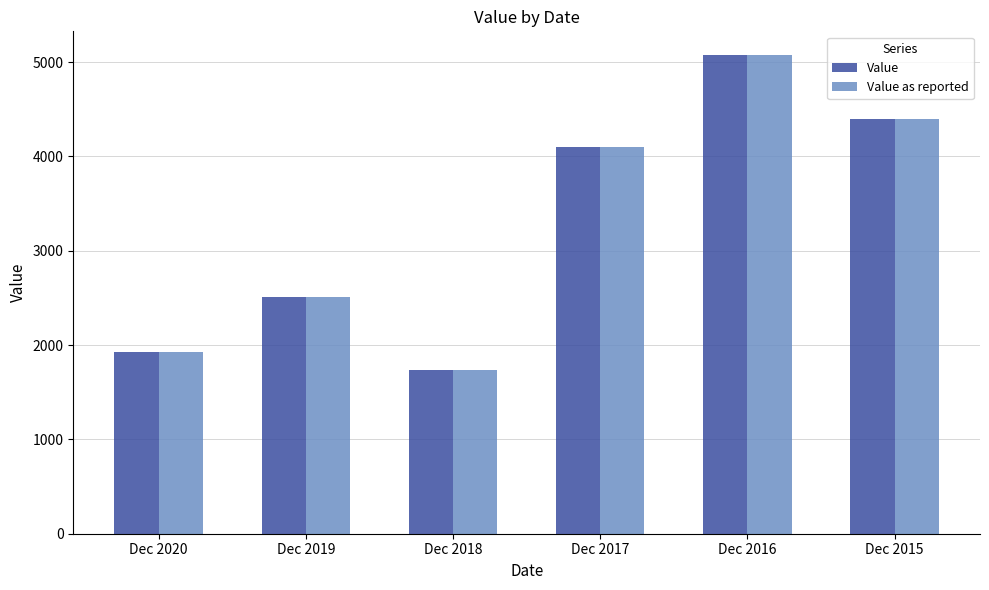

Which category has the highest value in the Value series?

Dec 2016